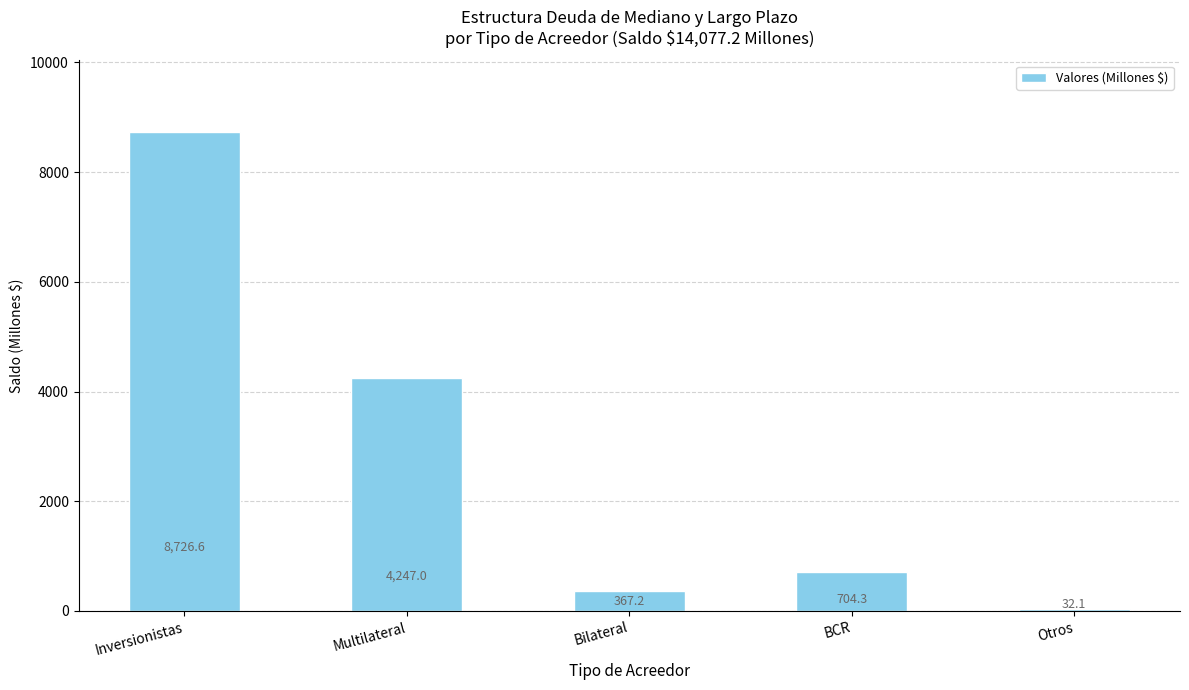

What is the difference between the second highest and second lowest values?

3879.8